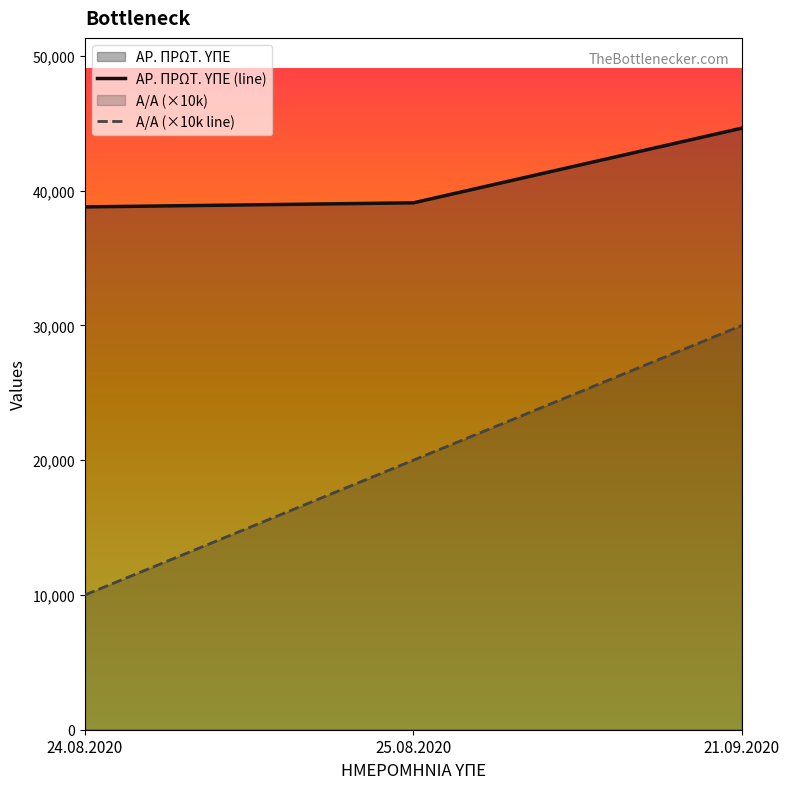

Which label corresponds to the largest value in the chart?

21.09.2020